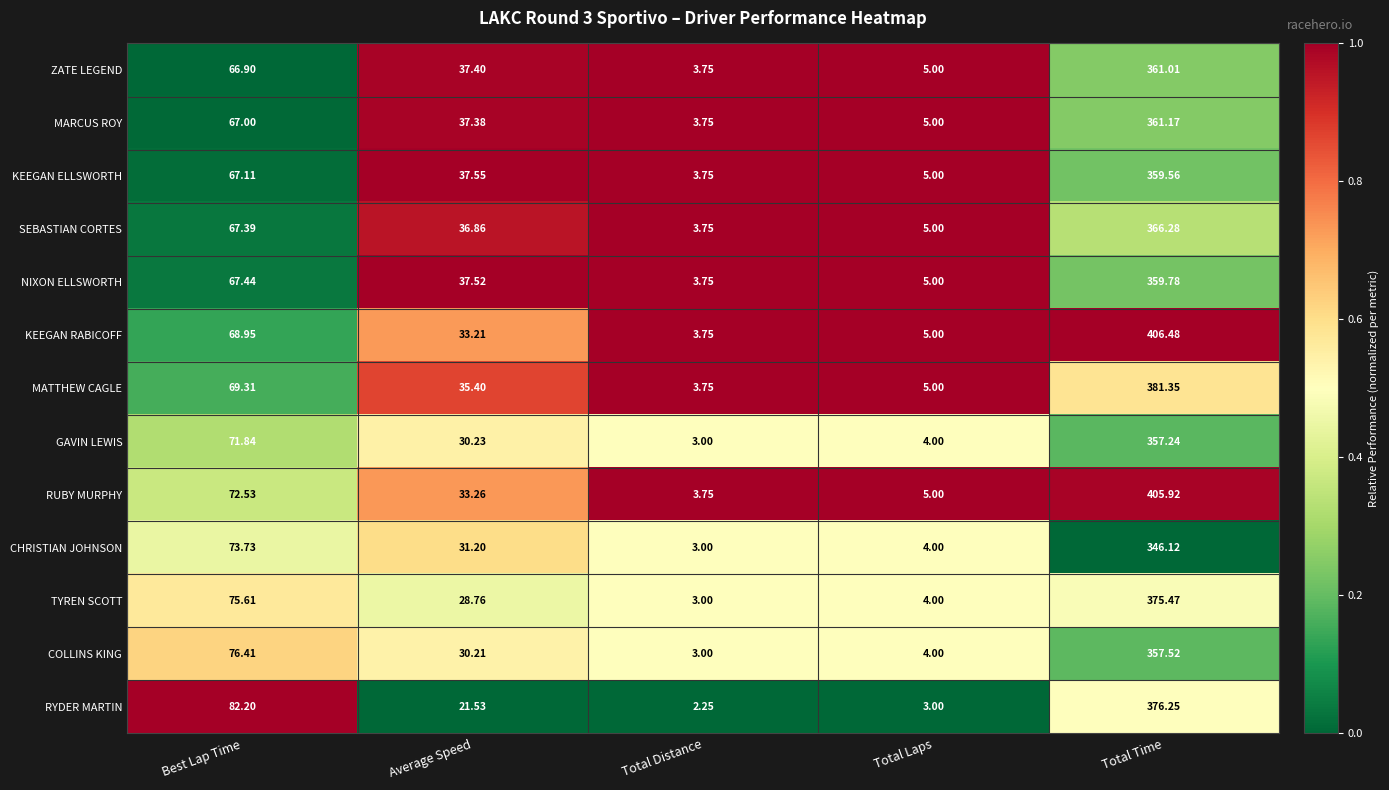

List the series in order of their peak value, lowest first.

CHRISTIAN JOHNSON, GAVIN LEWIS, COLLINS KING, KEEGAN ELLSWORTH, NIXON ELLSWORTH, ZATE LEGEND, MARCUS ROY, SEBASTIAN CORTES, TYREN SCOTT, RYDER MARTIN, MATTHEW CAGLE, RUBY MURPHY, KEEGAN RABICOFF